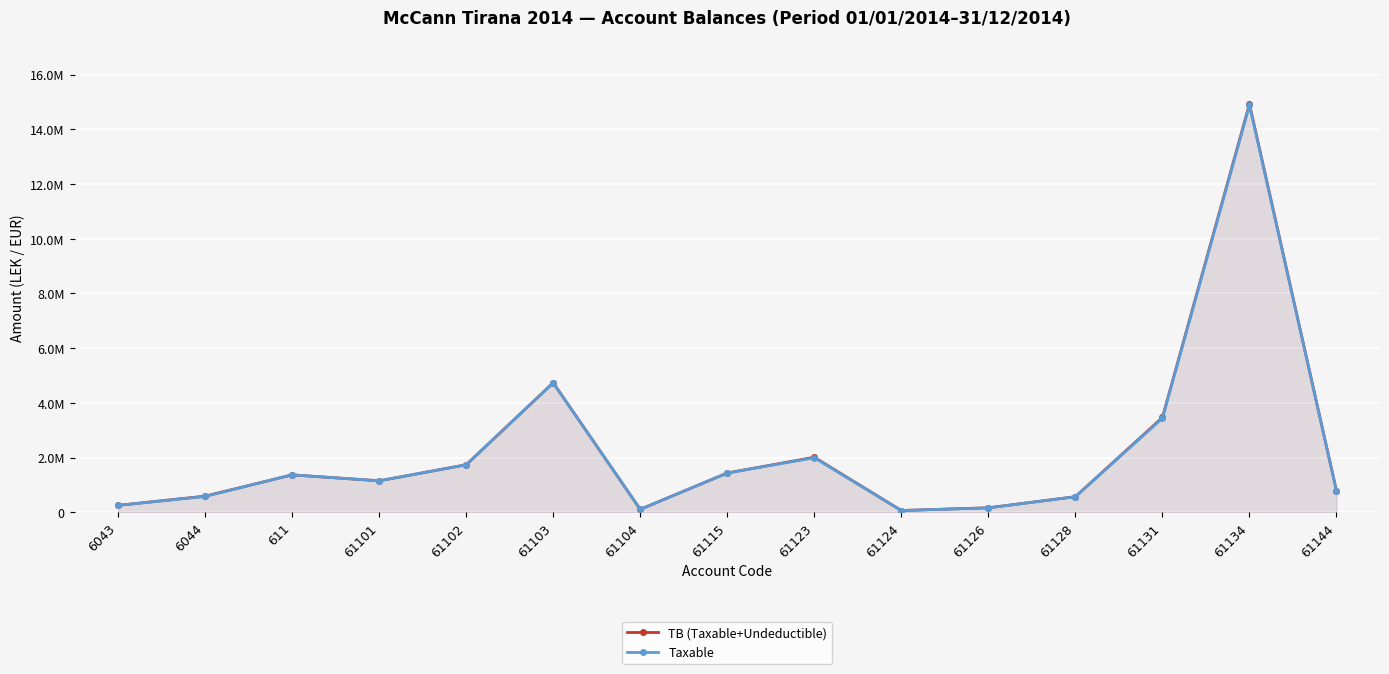

What position from the right is 61134?

2